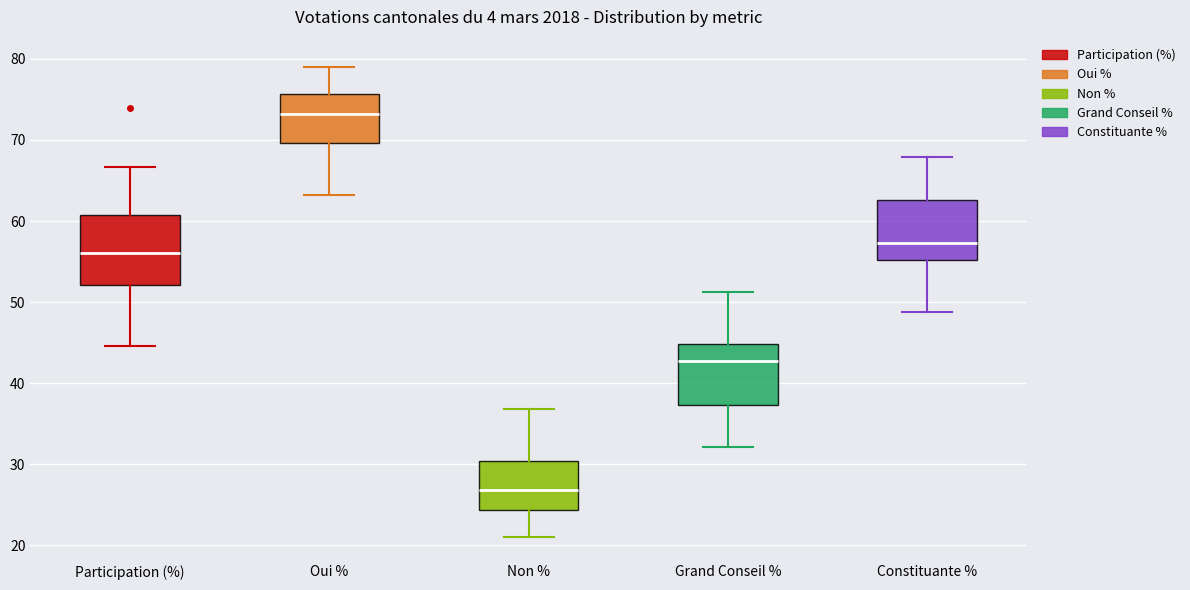

Which box is the tallest, from its lower edge to its upper edge?

Participation (%)